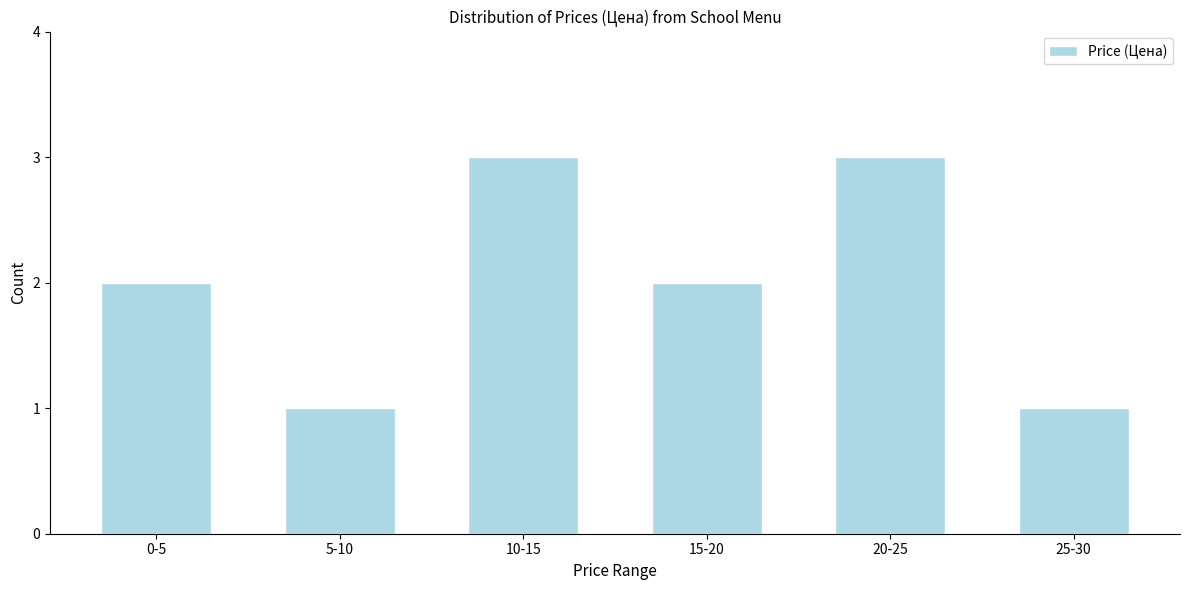

Reading right to left, transcribe all the data shown in this chart.

25-30=1	20-25=3	15-20=2	10-15=3	5-10=1	0-5=2